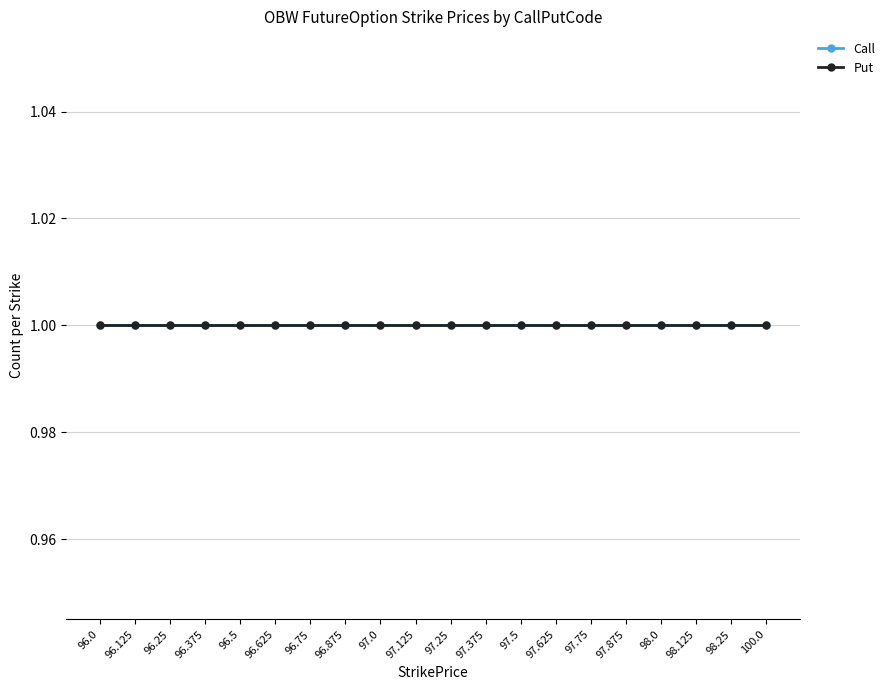

Which series has the largest total across all categories?

Call